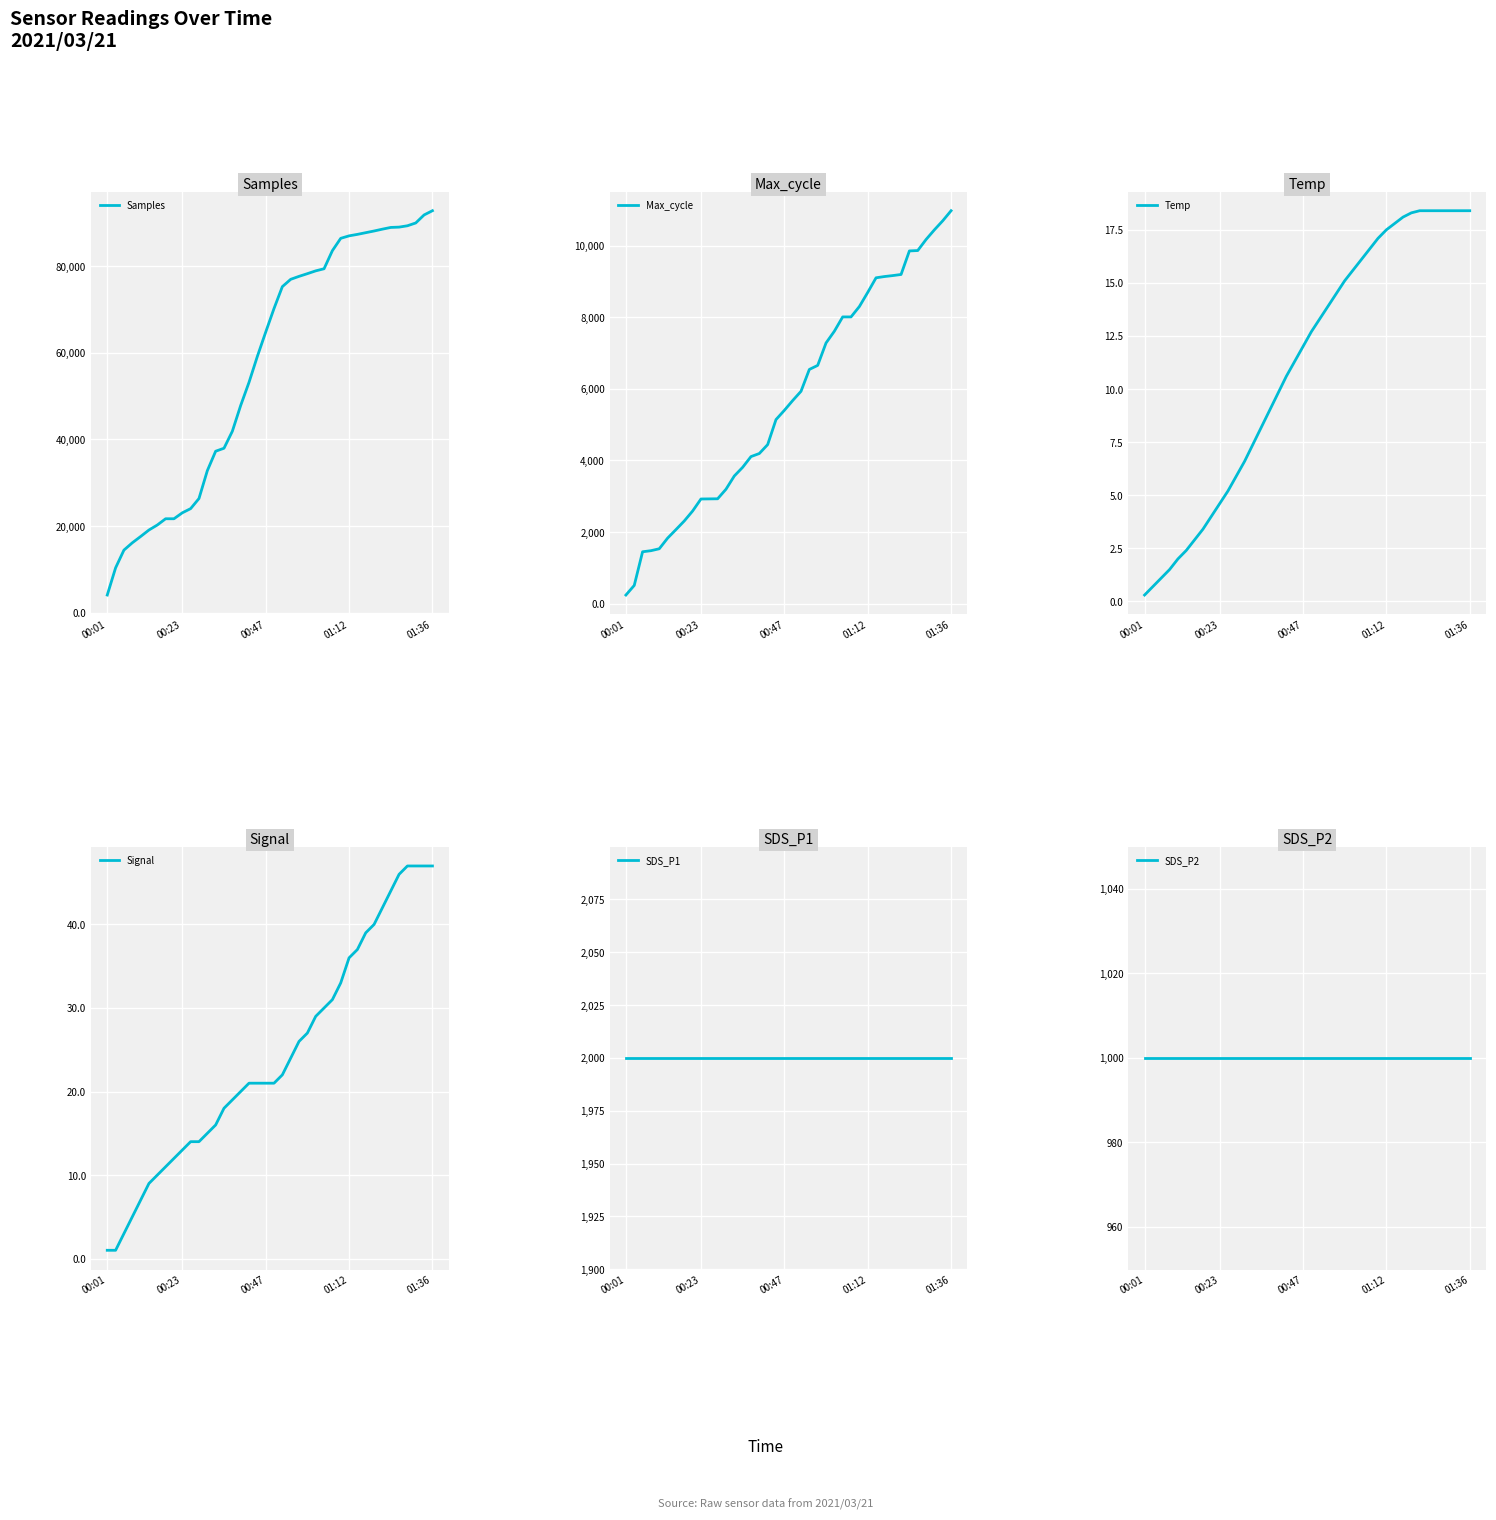

At how many categories does at least one series exceed 81890?

13